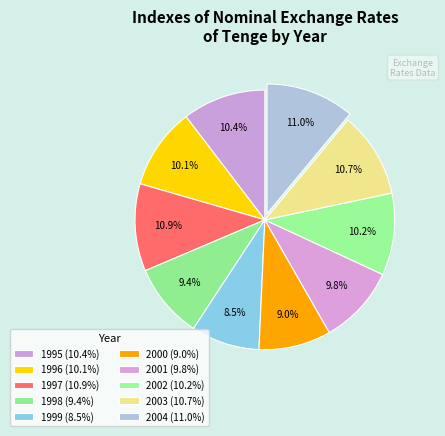

How many segments does this pie chart have?

10